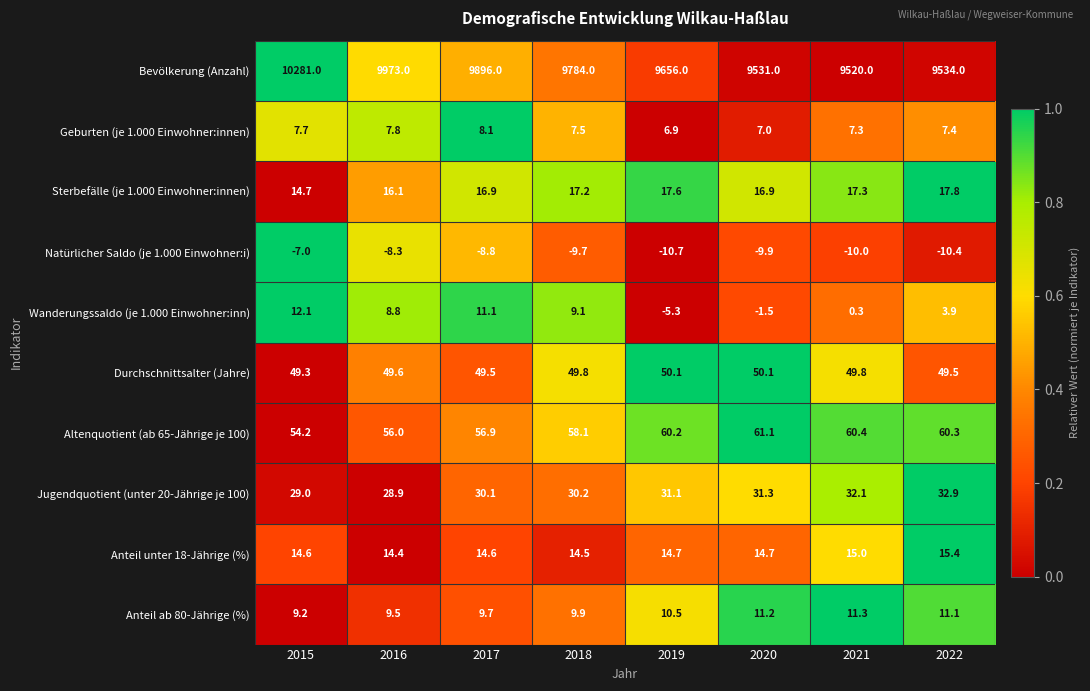

Rank the series by their maximum value, from lowest to highest.

Natürlicher Saldo (je 1.000 Einwohner:i), Geburten (je 1.000 Einwohner:innen), Anteil ab 80-Jährige (%), Wanderungssaldo (je 1.000 Einwohner:inn), Anteil unter 18-Jährige (%), Sterbefälle (je 1.000 Einwohner:innen), Jugendquotient (unter 20-Jährige je 100), Durchschnittsalter (Jahre), Altenquotient (ab 65-Jährige je 100), Bevölkerung (Anzahl)